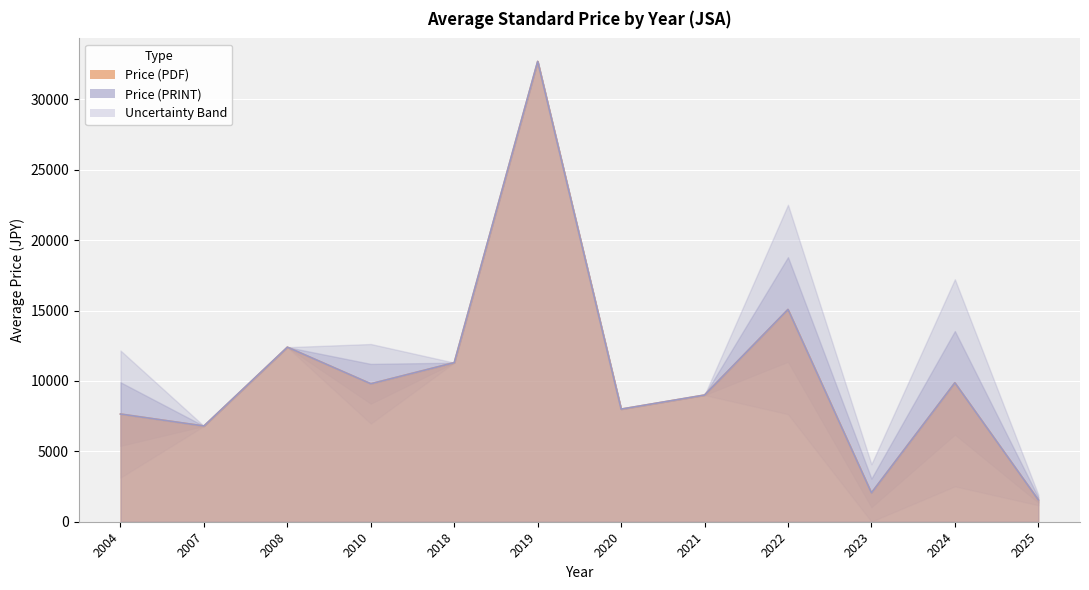

Which series has the largest total across all categories?

Price (PDF)